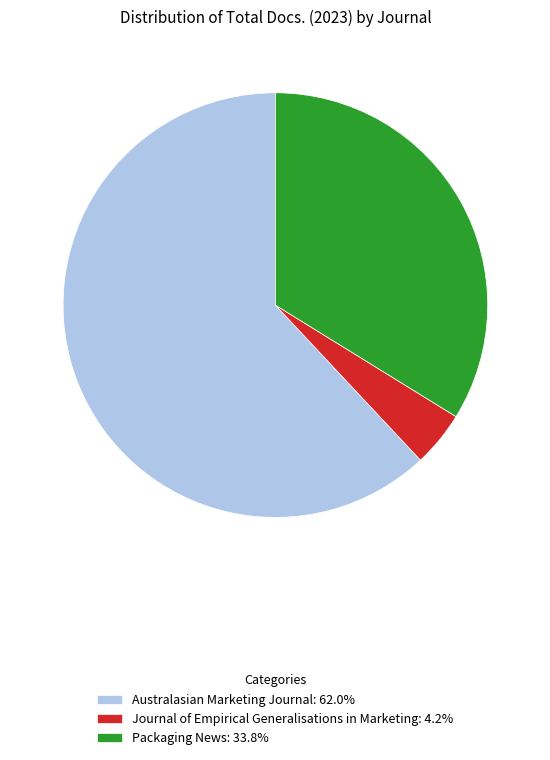

How many segments does this pie chart have?

3